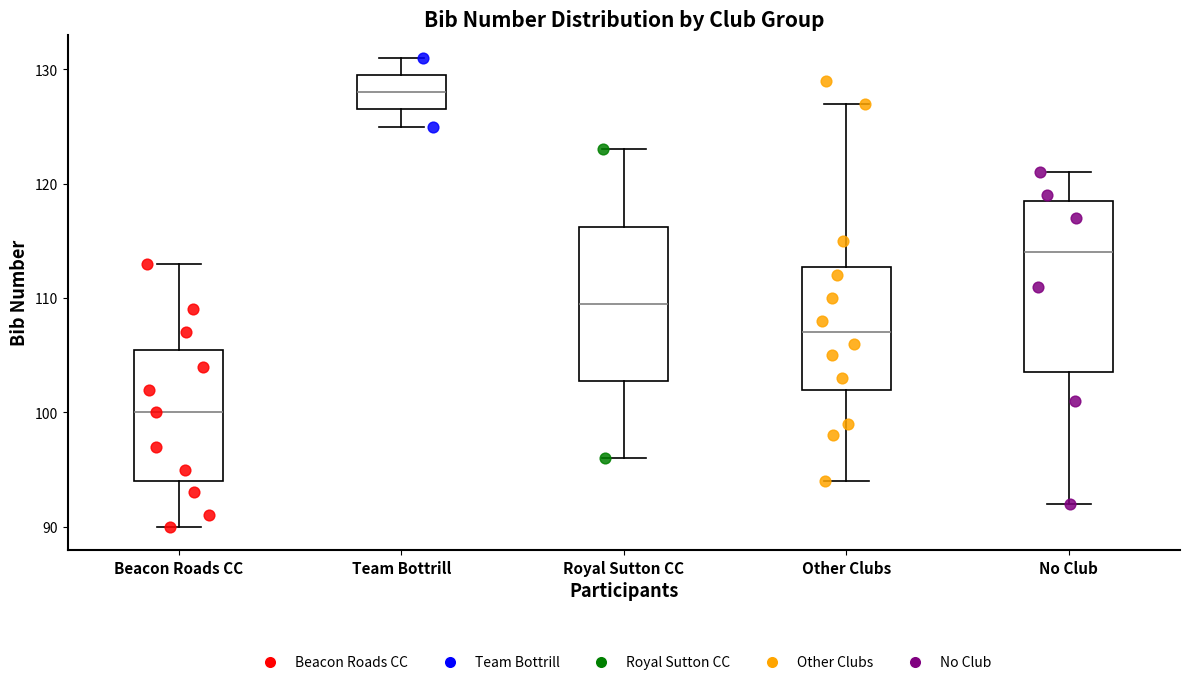

Comparing the boxes themselves (not the whiskers), which one is the tallest?

No Club